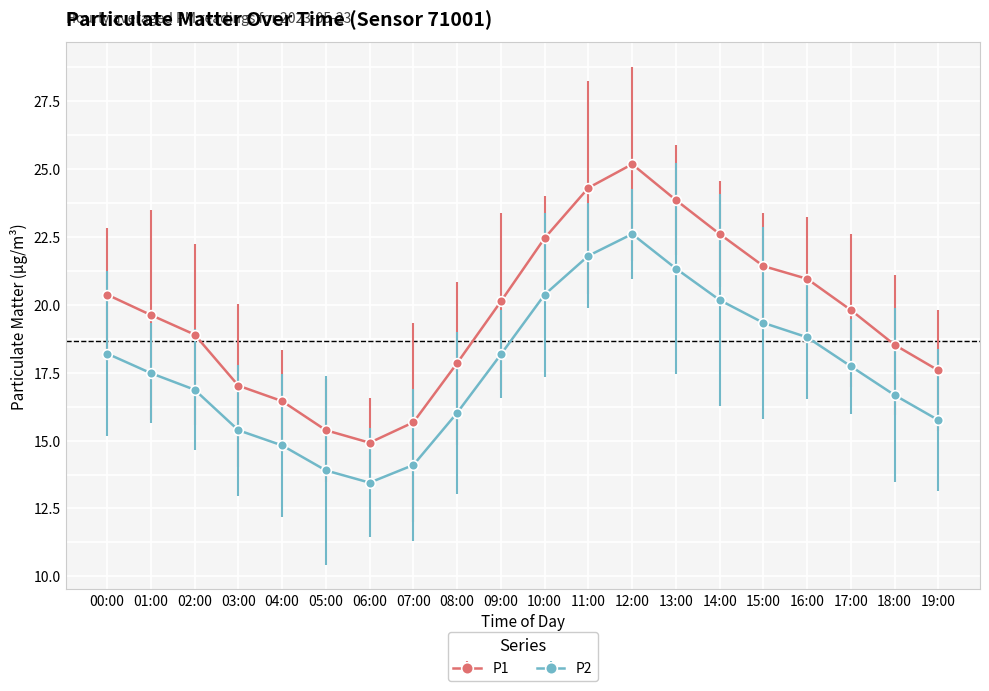

What is the label of the 12th point from the left?

11:00